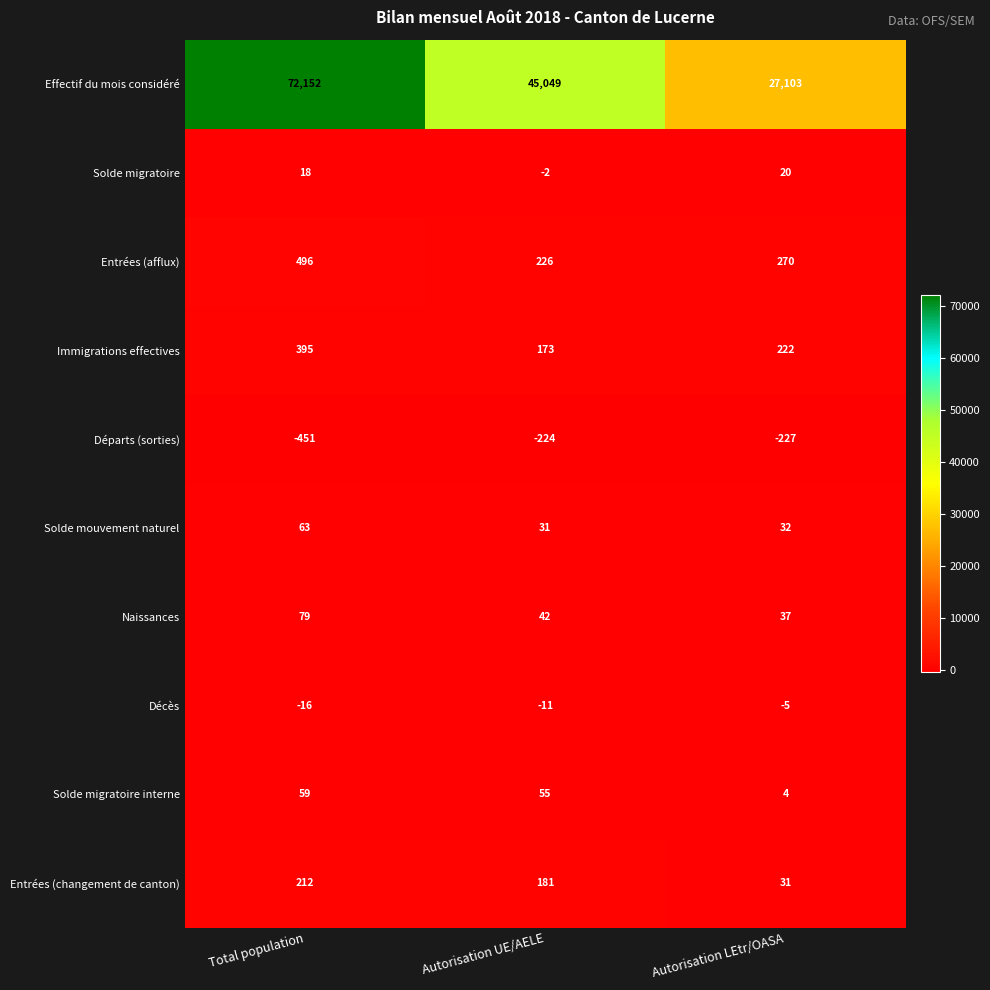

How many categories are shown in the chart?

3